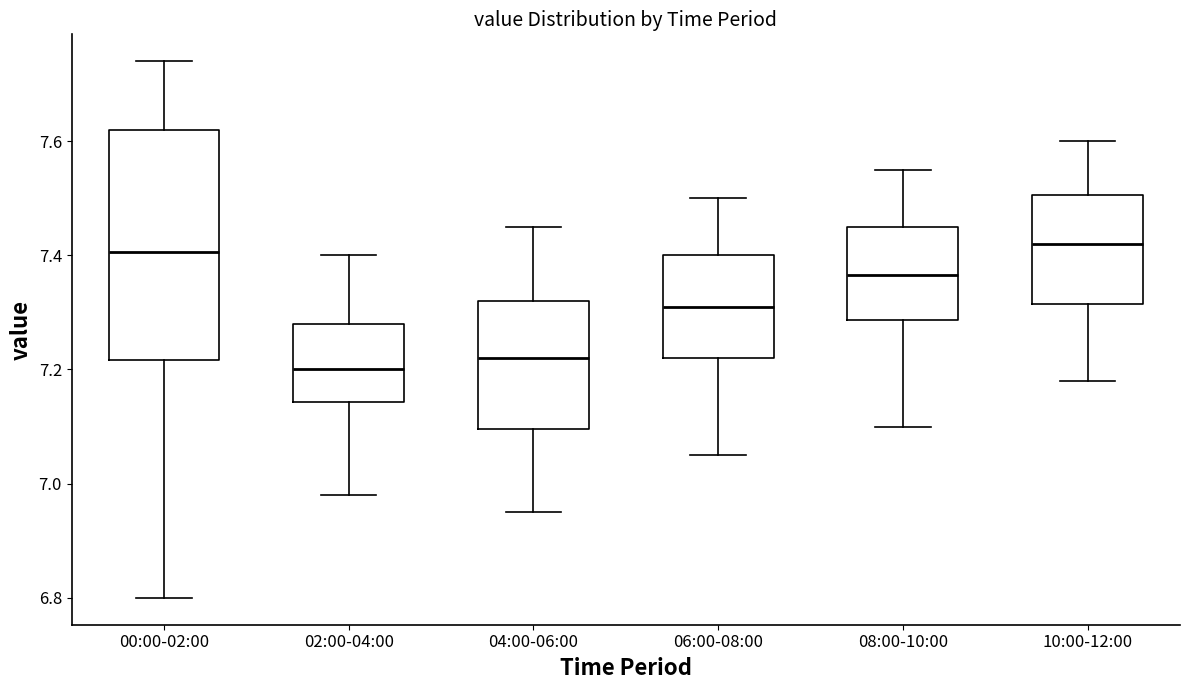

Where does the lower whisker of the box for 10:00-12:00 end on the y-axis? The values are not printed on the chart, so give them approximately, as read against the axis.

7.18